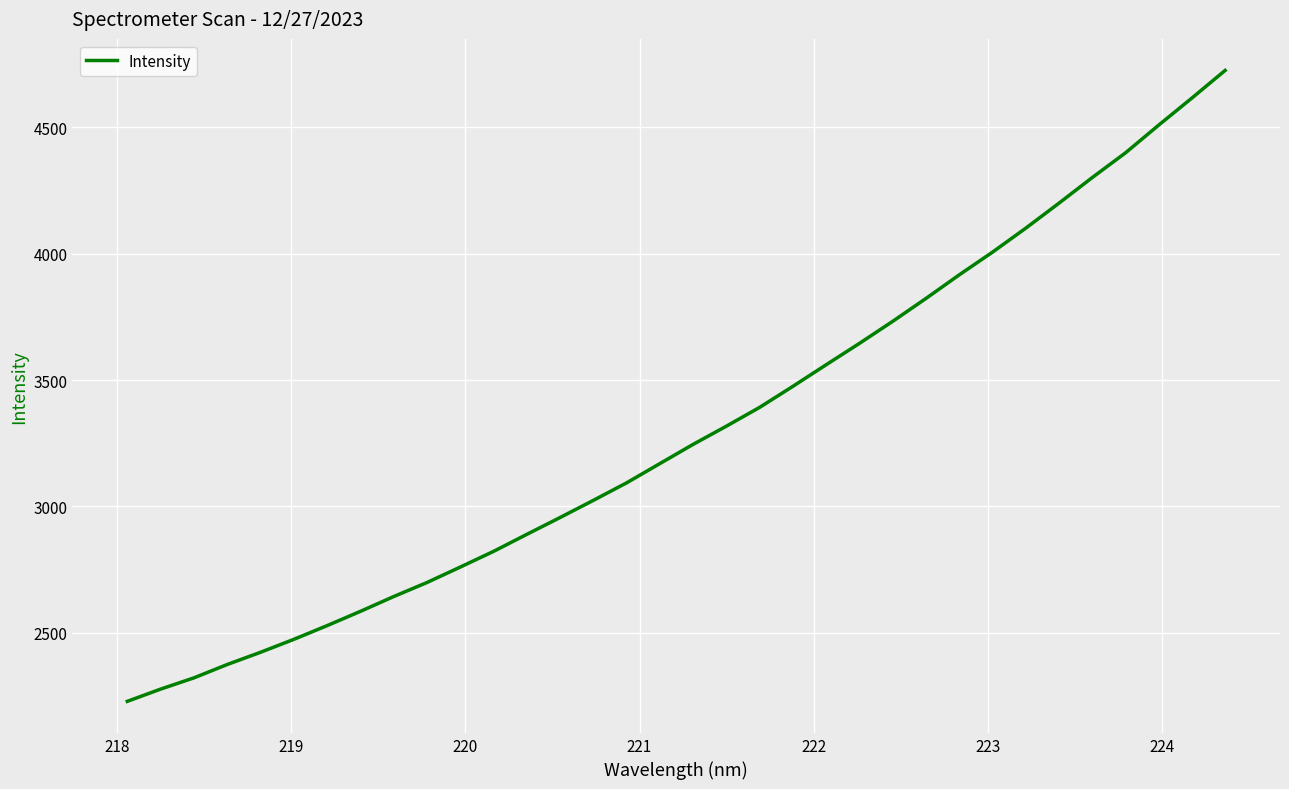

What is the greatest value displayed?

4725.4